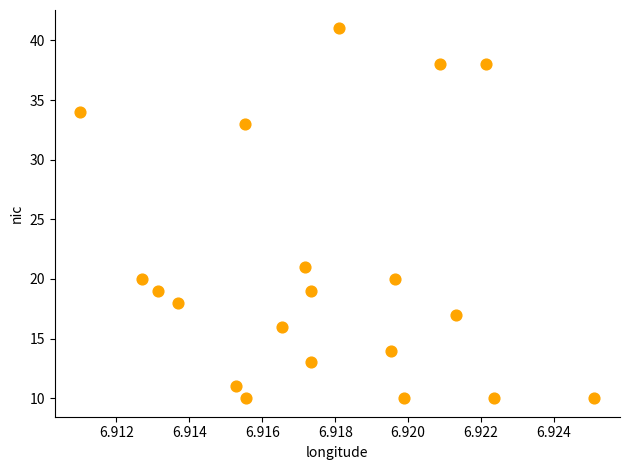

What is the range of Y values (max minus min)?

31